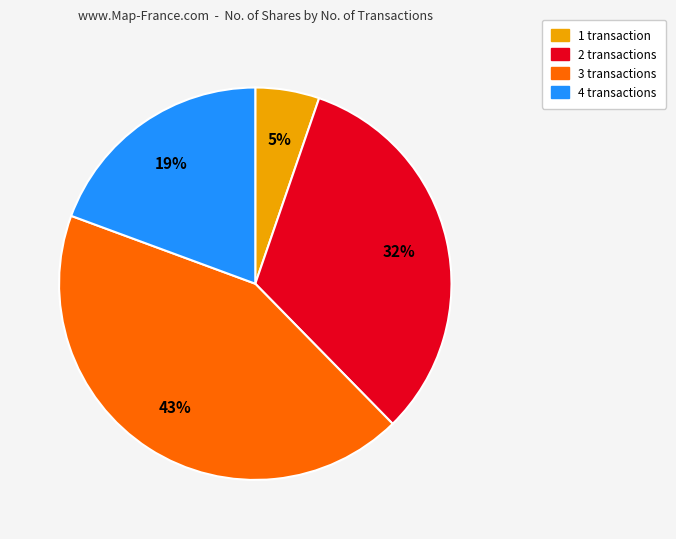

Is there any slice that represents more than half of the pie?

No